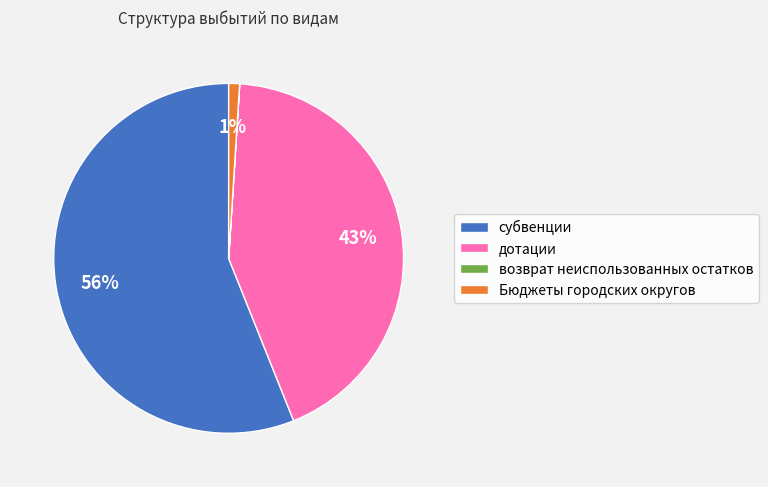

Does any single category account for the majority?

Yes